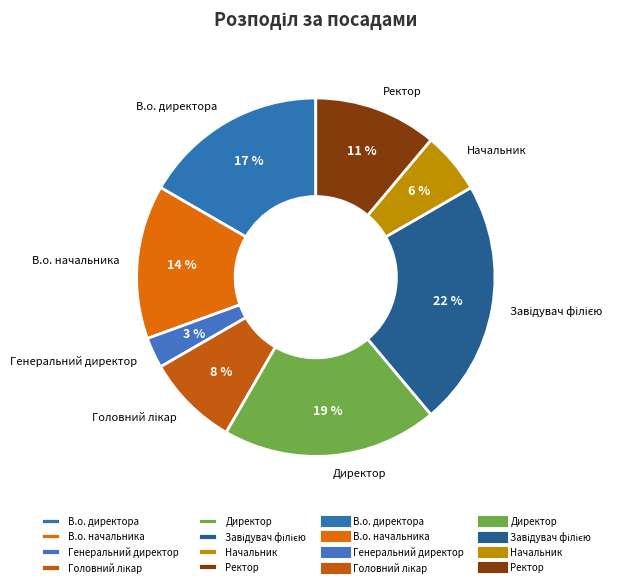

The Начальник slice represents 18% of the pie. True or false?

False